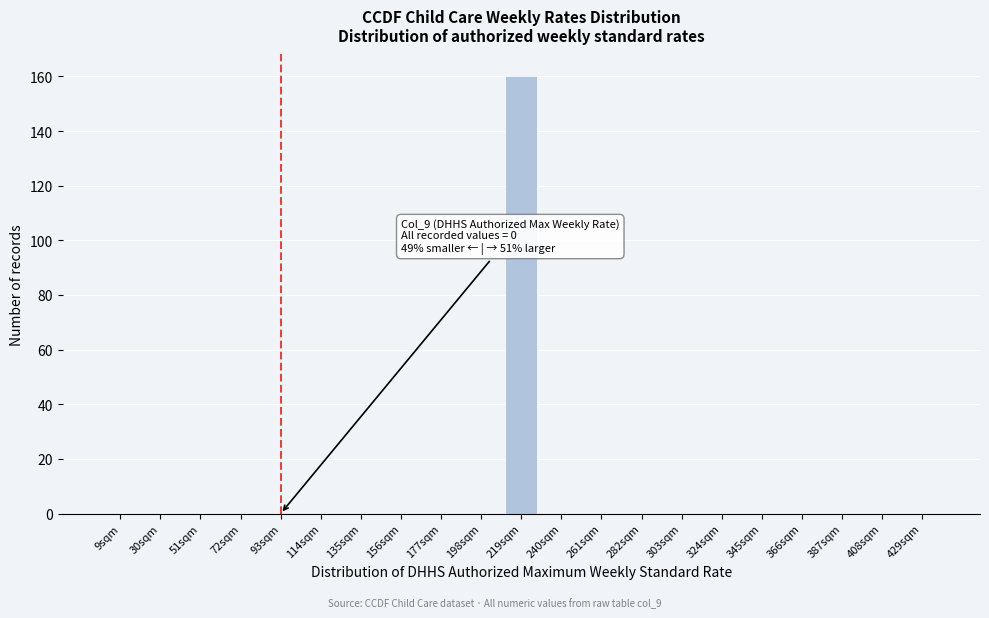

Reading left to right, what are all the values shown in this chart?

9sqm=0	30sqm=0	51sqm=0	72sqm=0	93sqm=0	114sqm=0	135sqm=0	156sqm=0	177sqm=0	198sqm=0	219sqm=160	240sqm=0	261sqm=0	282sqm=0	303sqm=0	324sqm=0	345sqm=0	366sqm=0	387sqm=0	408sqm=0	429sqm=0